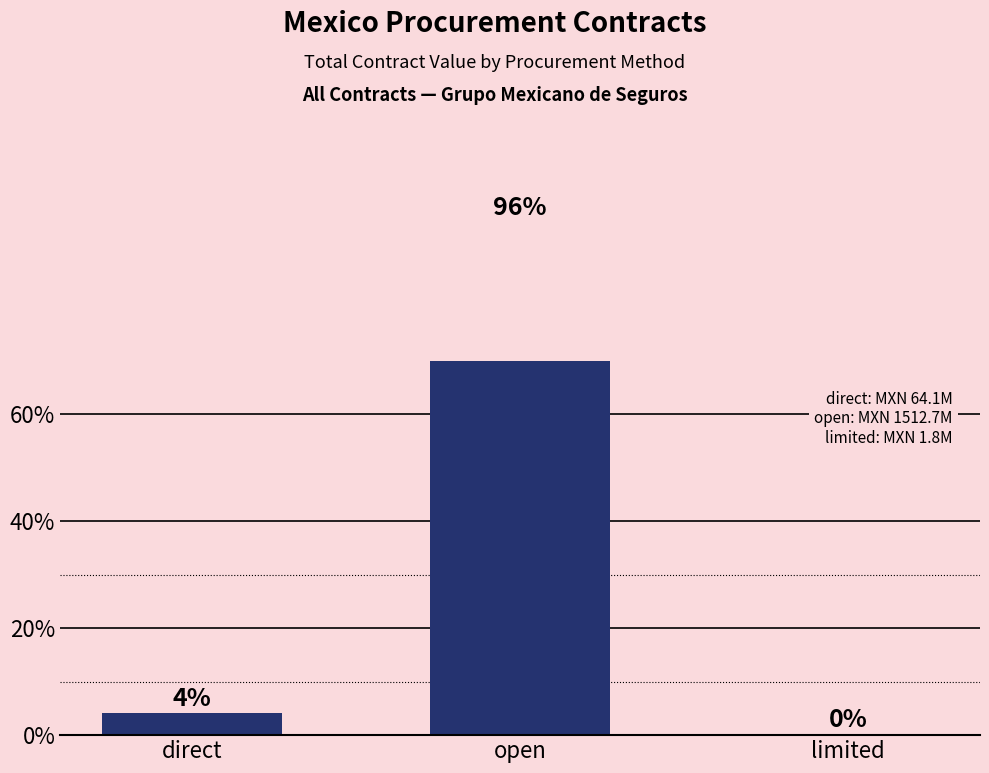

What is the difference between the maximum and minimum values?

95.7